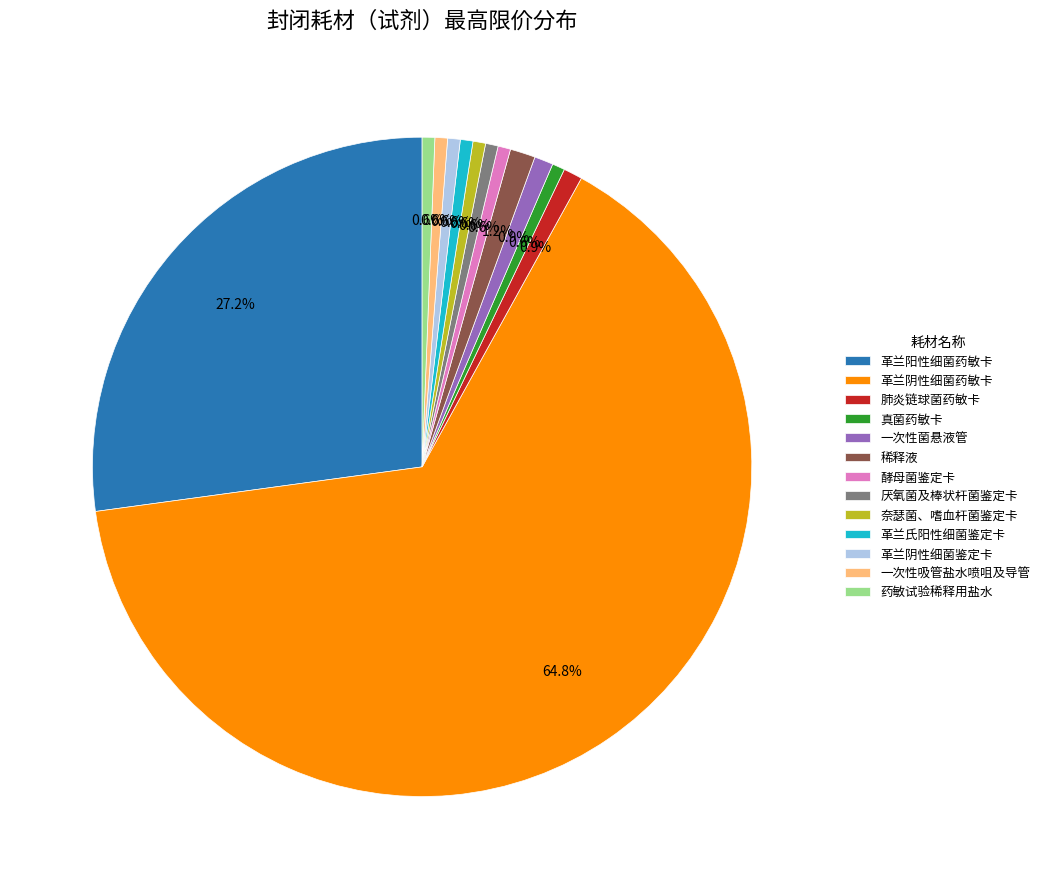

Which category accounts for the majority?

革兰阴性细菌药敏卡